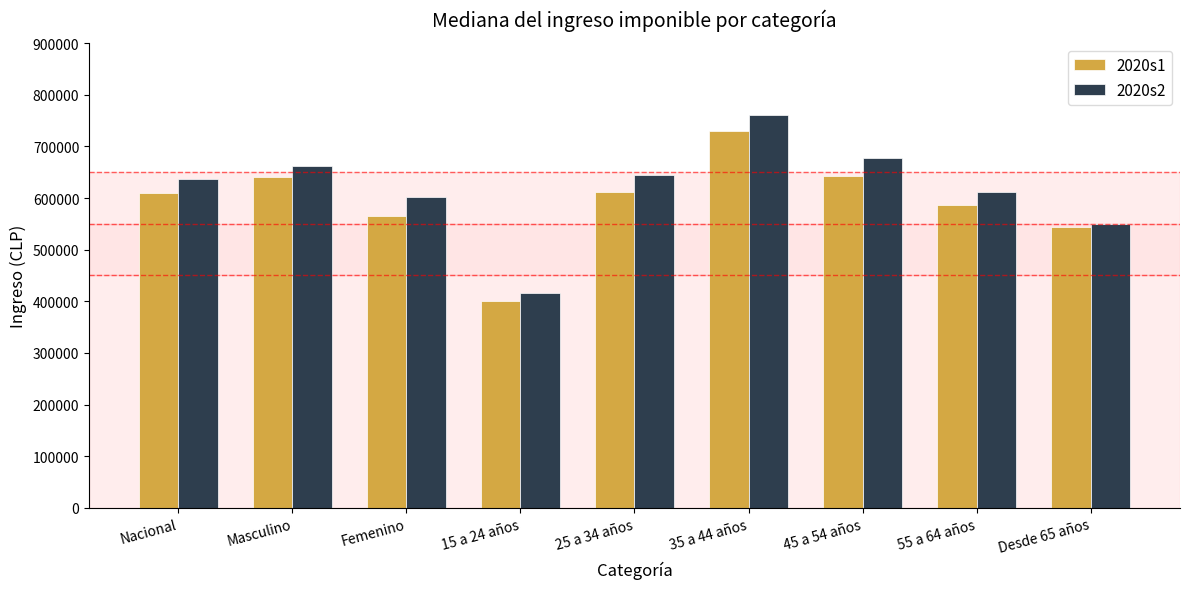

What is the value of the 2020s1 bar at the 7th from the left?

642646.0